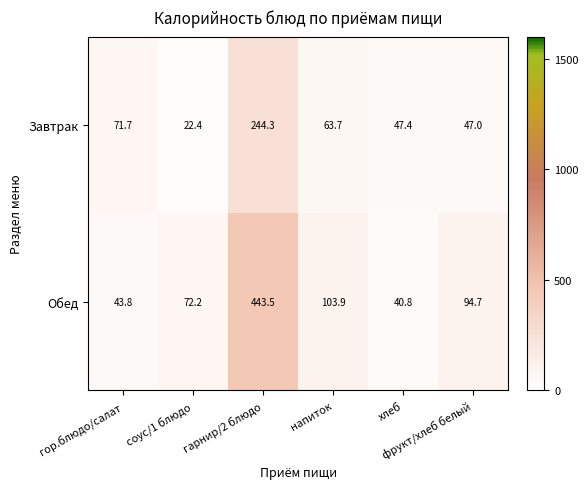

What is the highest value of the Завтрак series?

244.3